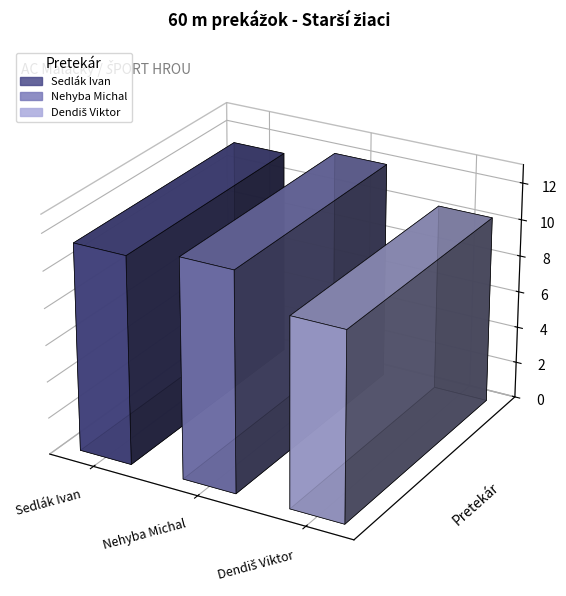

List the labels in order of value, smallest first.

Dendiš Viktor, Sedlák Ivan, Nehyba Michal